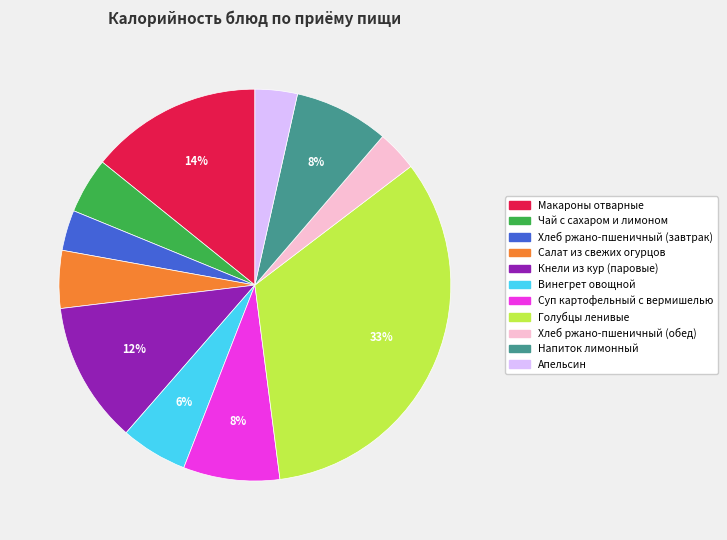

To the nearest percent, what is the average slice percentage?

9%